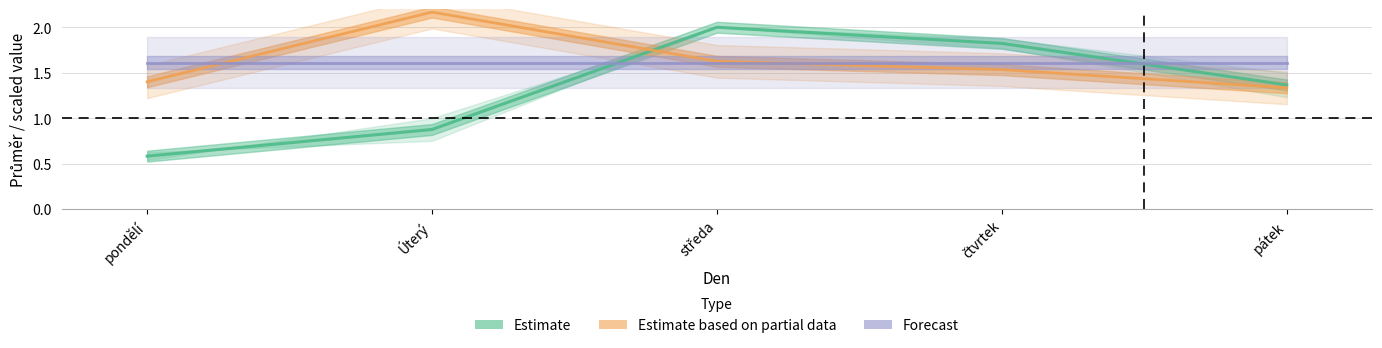

Which series ends up on top after the final intersection of Forecast and Estimate based on partial data?

Forecast